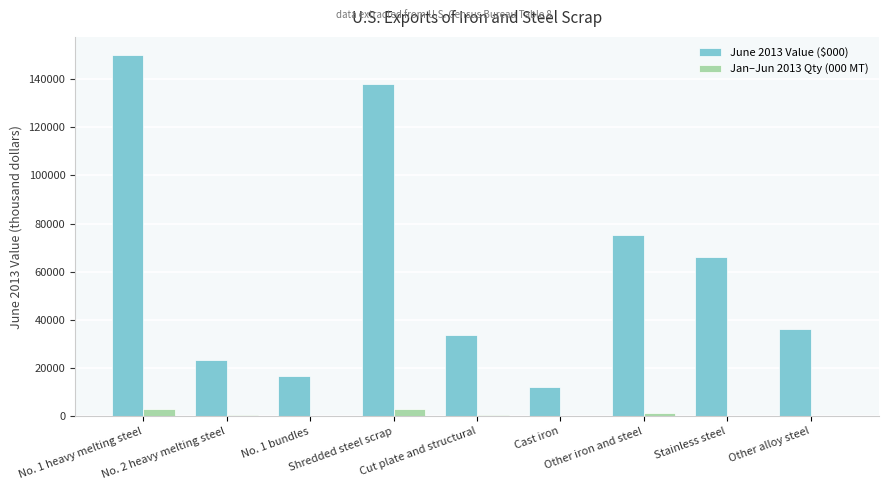

Which series has the largest total across all categories?

June 2013 Value ($000)